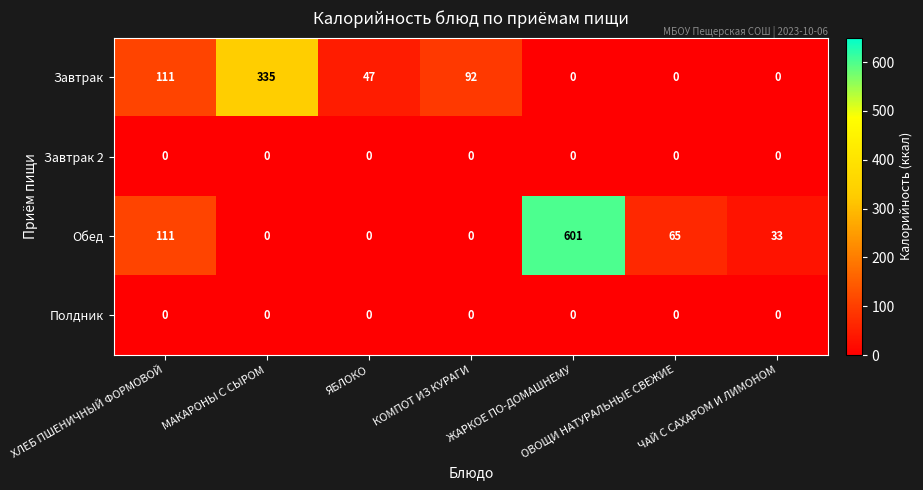

At how many categories does at least one series exceed 201?

2